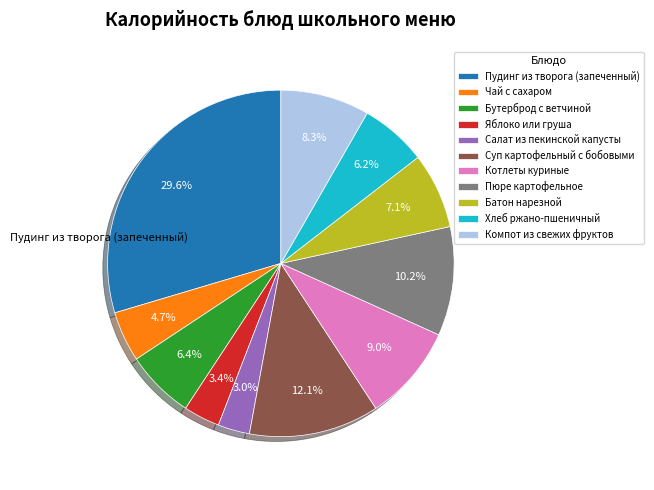

Does any single category account for the majority?

No